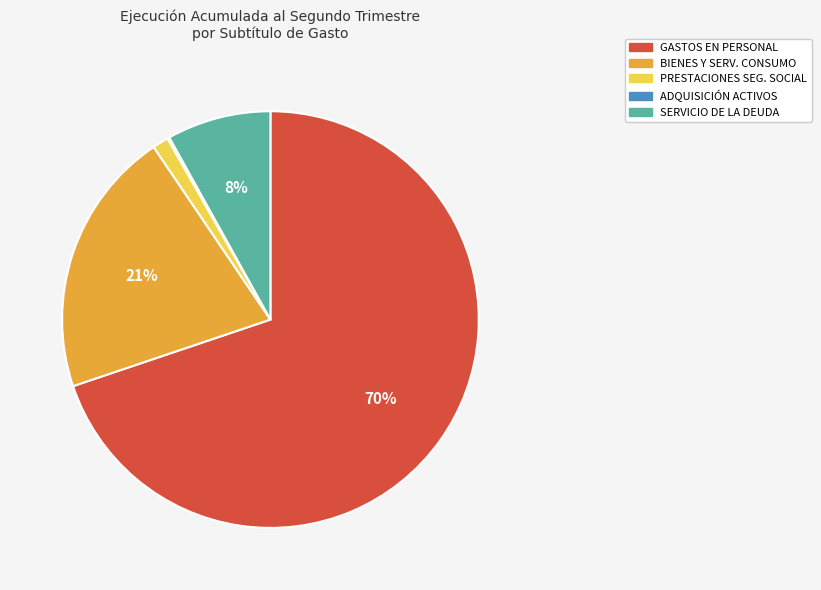

To the nearest percent, what is the difference between the largest and smallest slice percentages?

70%